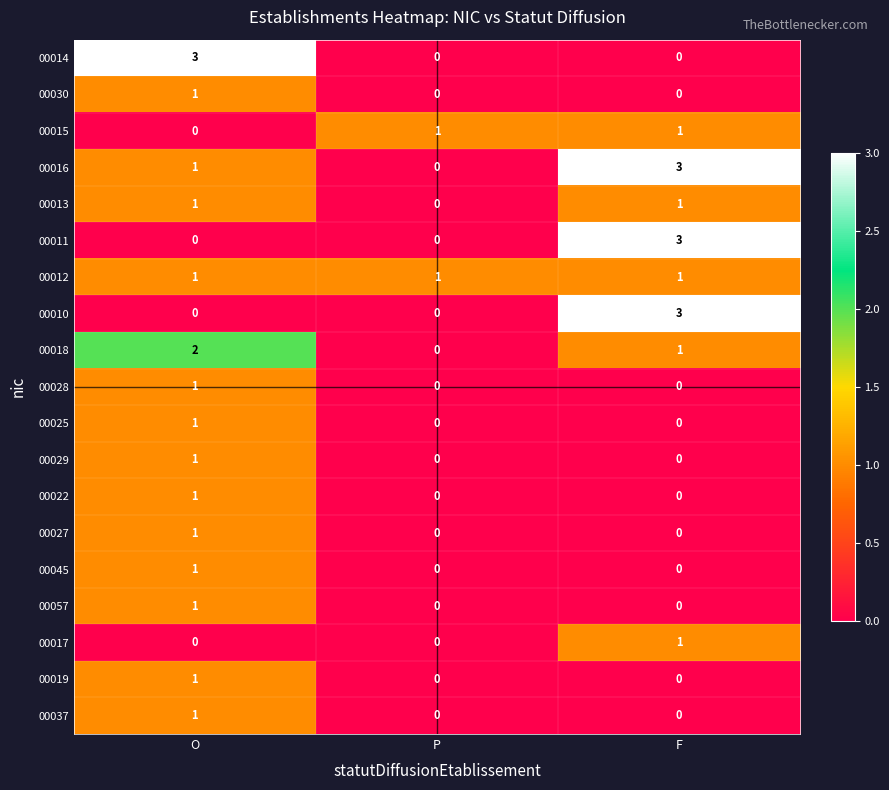

At which category is the sum across all series the highest?

O